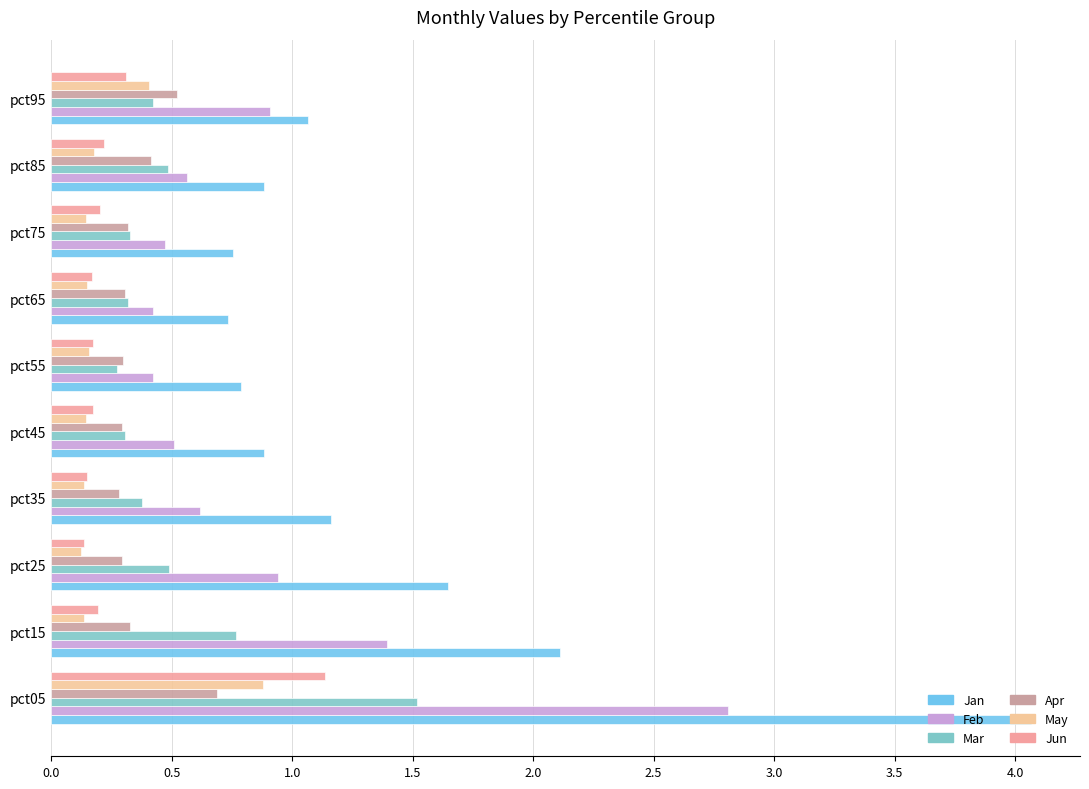

True or false: Mar has a value of 0.4 at pct35.

True